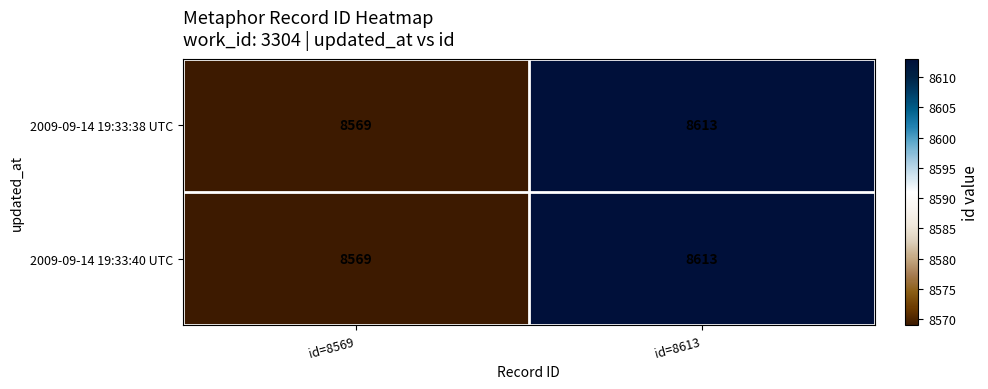

The value of 2009-09-14 19:33:40 UTC at id=8569 is 8569. True or false?

True